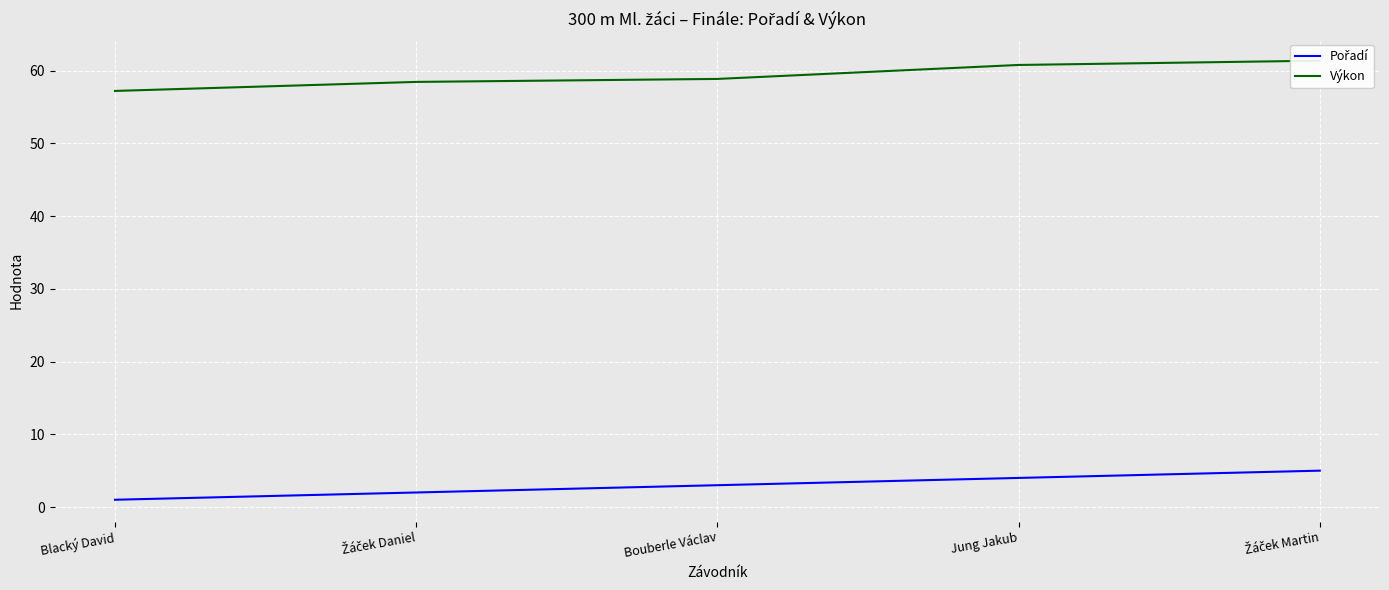

What is the label of the 1st point from the right?

Žáček Martin